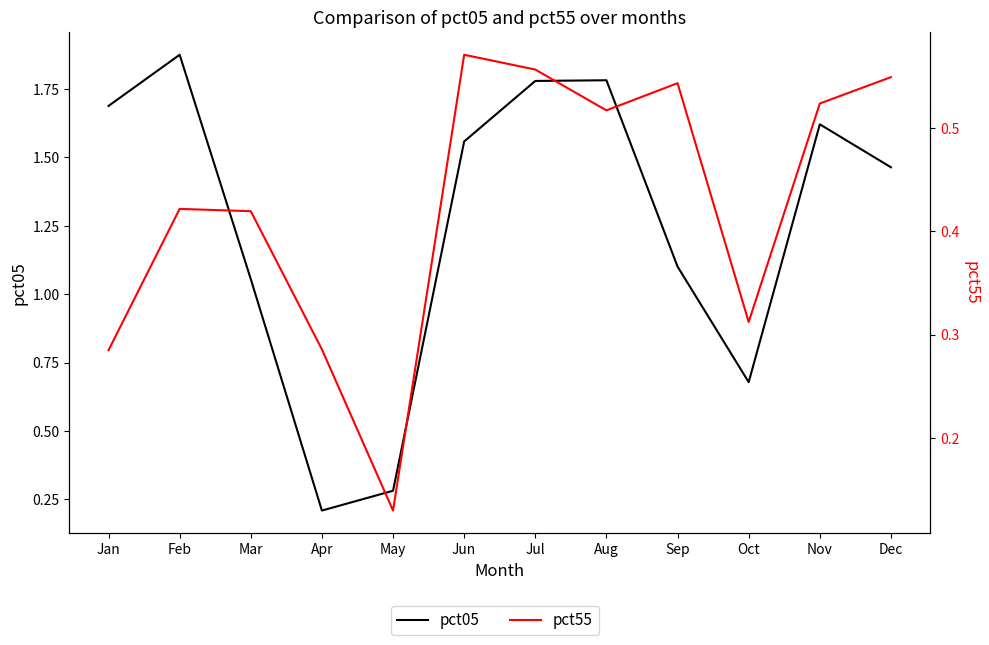

Which series has the largest range (max minus min)?

pct05